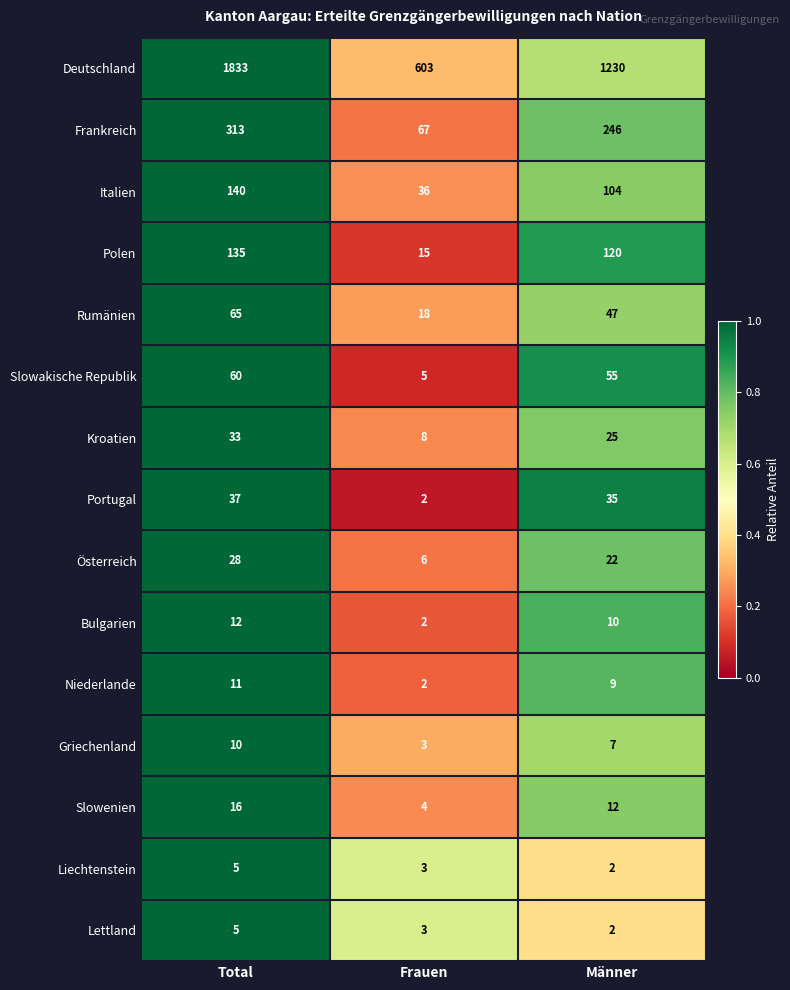

List the labels in order of Frankreich value, largest first.

Total, Männer, Frauen